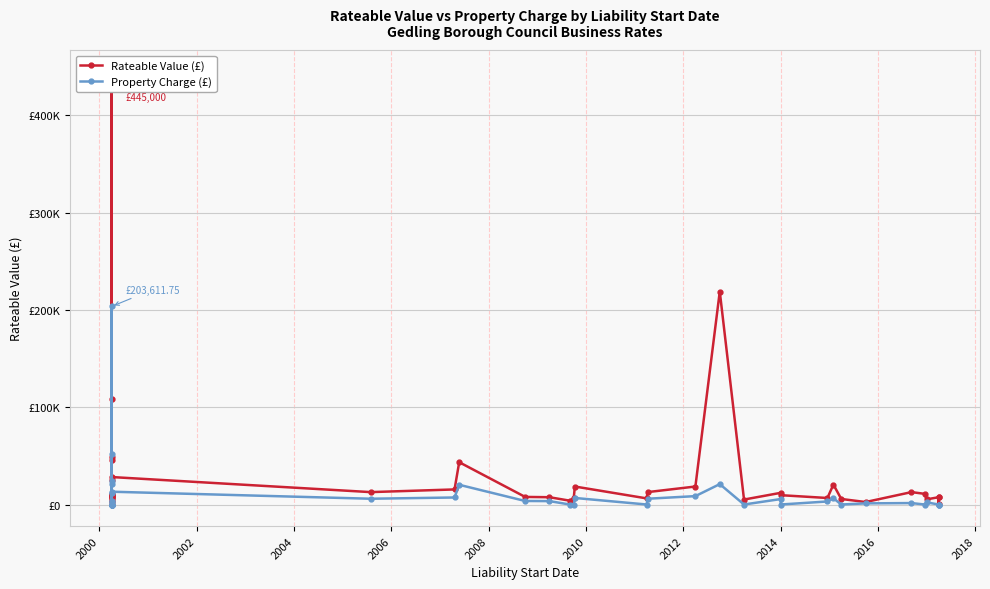

True or false: Property Charge (£) and Rateable Value (£) intersect in this chart.

False